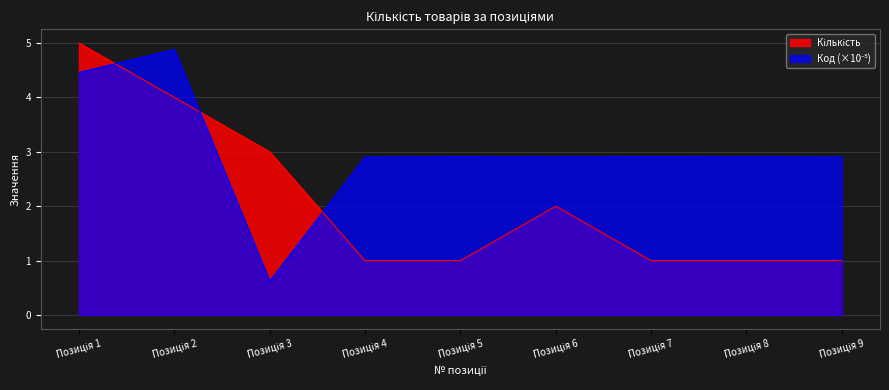

True or false: Код (scaled) has more than 0 points higher than both neighbors.

True